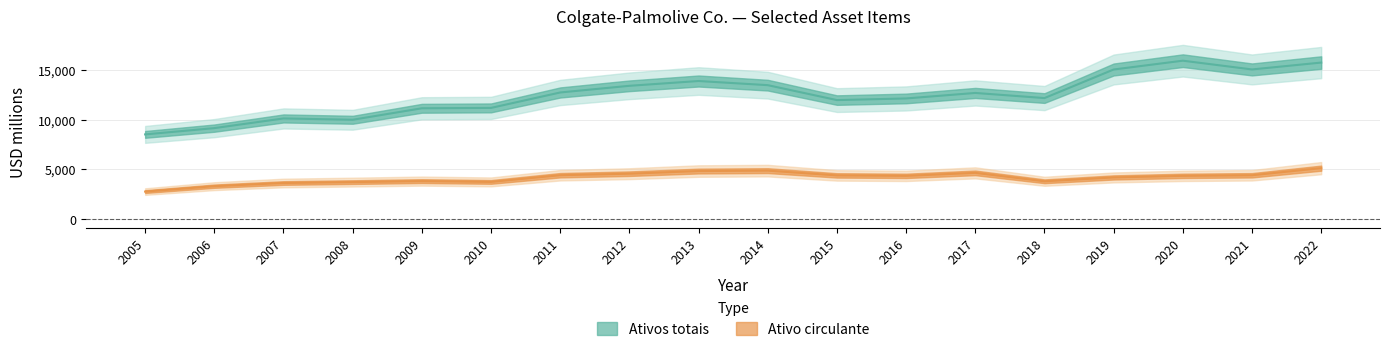

At which label does Ativo circulante first exceed 4338?

2011